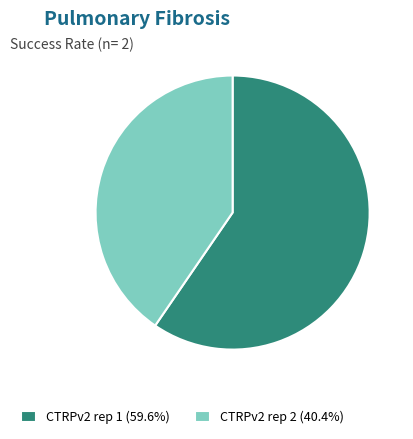

Approximately how many times larger is the value at CTRPv2 rep 2 (40.4%) compared to CTRPv2 rep 1 (59.6%)?

0.7